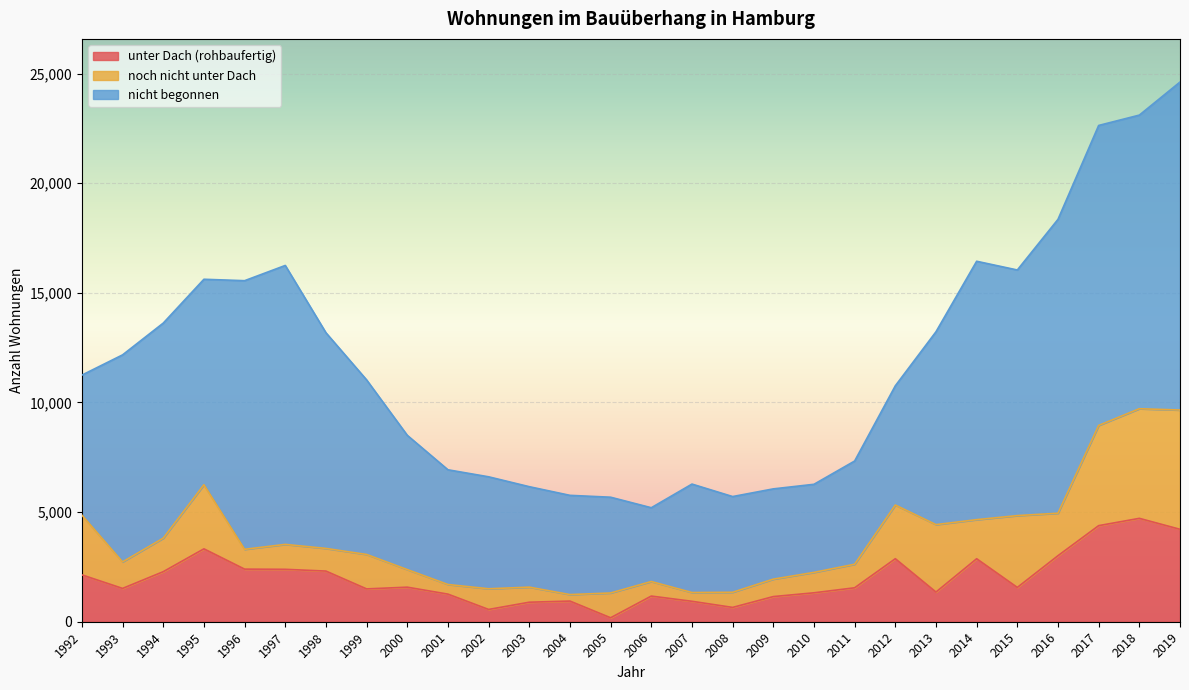

What is the greatest value displayed?

14957